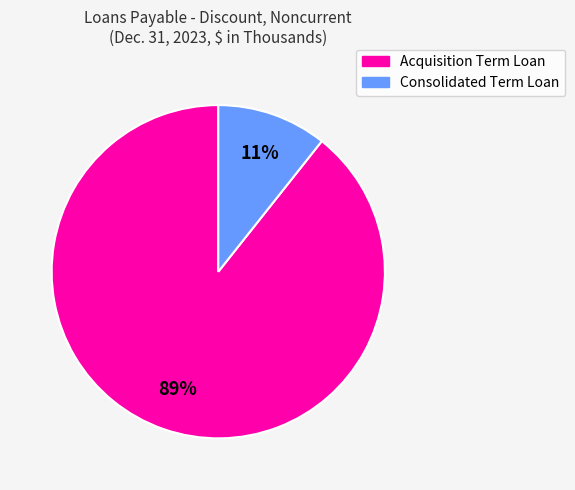

Count the number of slices in the pie.

2